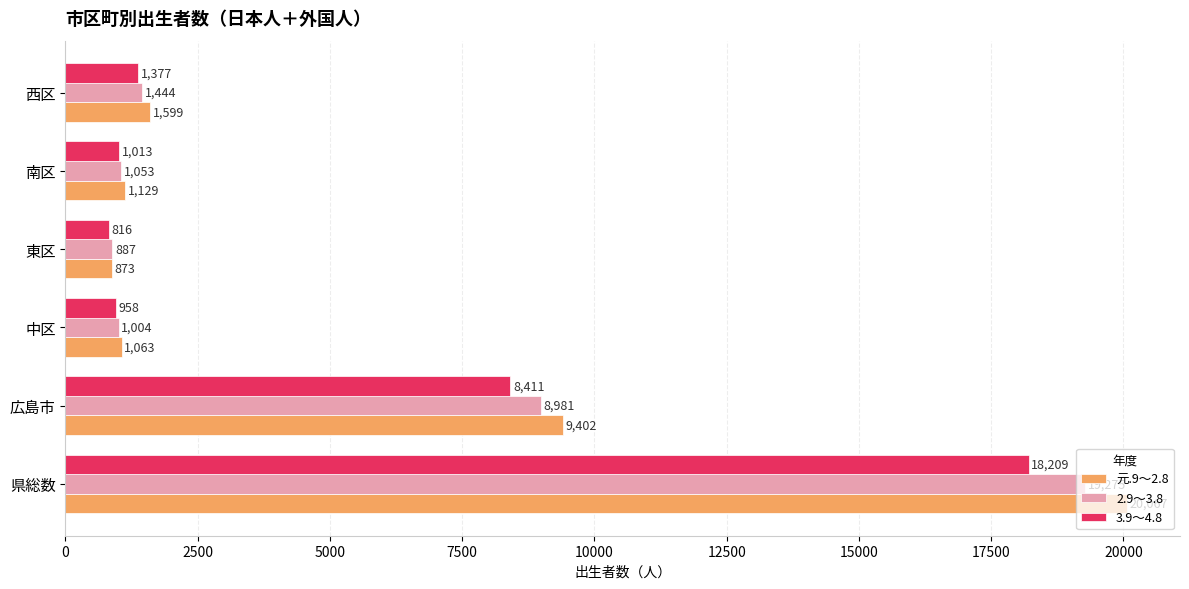

Which series has the widest spread of values?

元.9～2.8